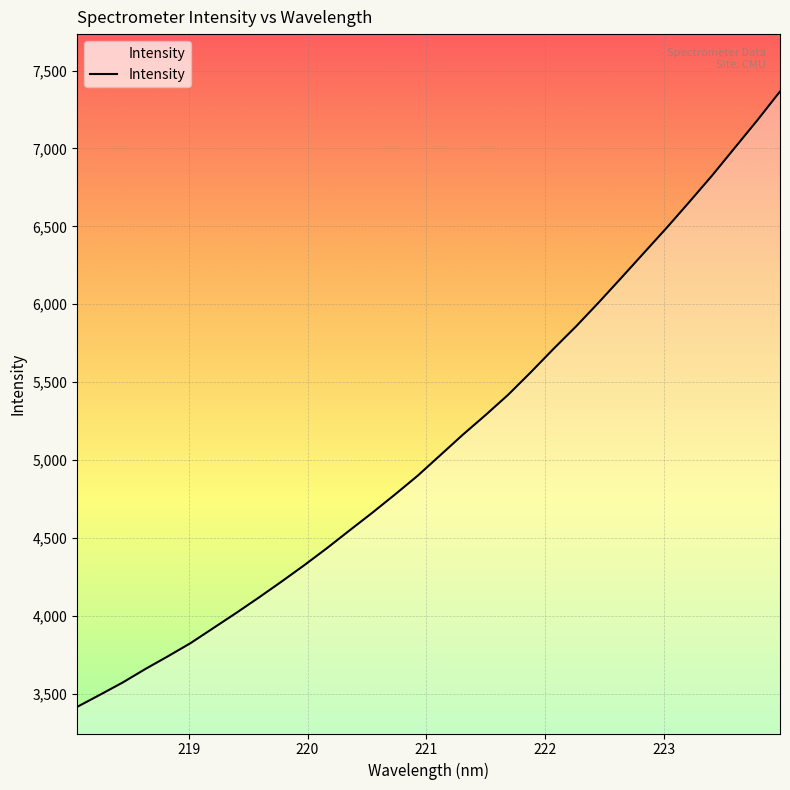

What is the smallest value displayed?

3416.2